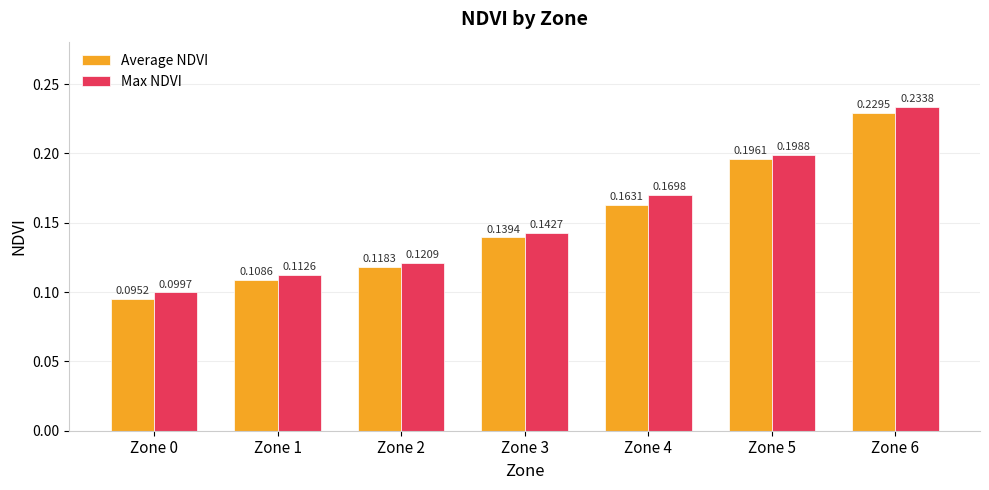

What is the sum of all Average NDVI values?

1.1